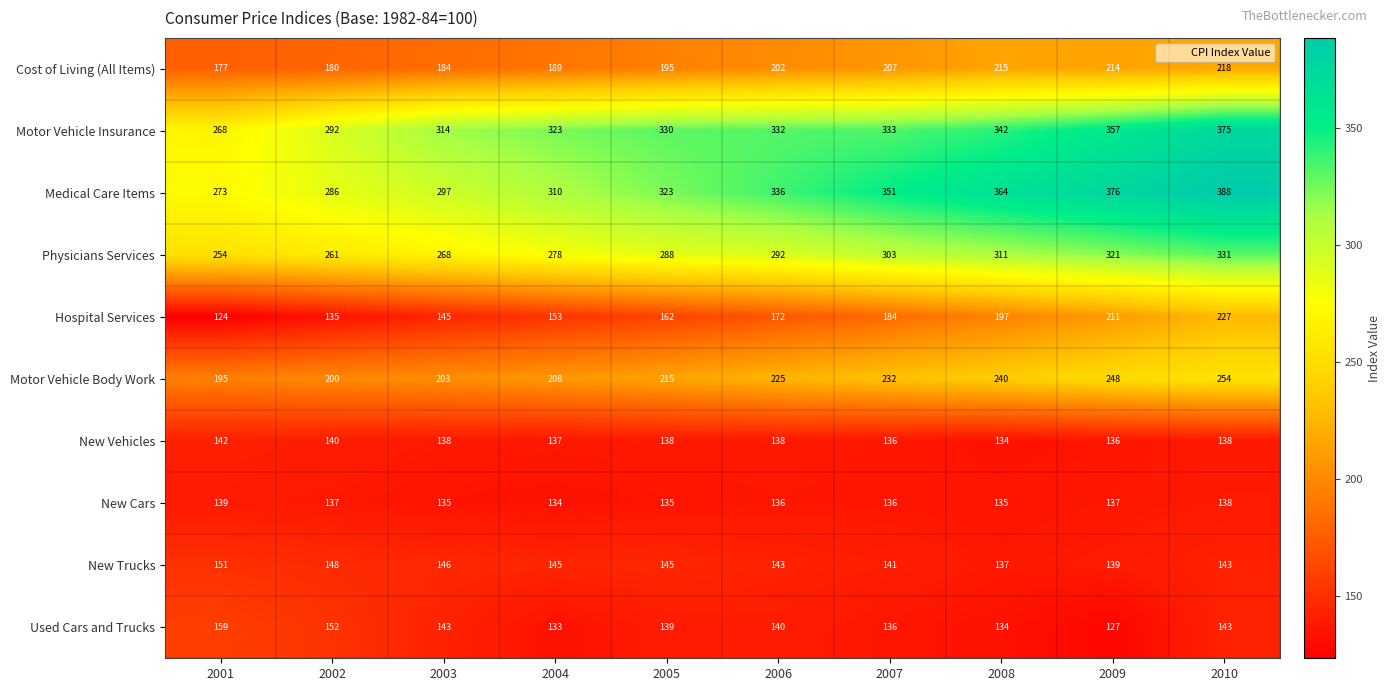

At which category is the sum across all series the highest?

2010